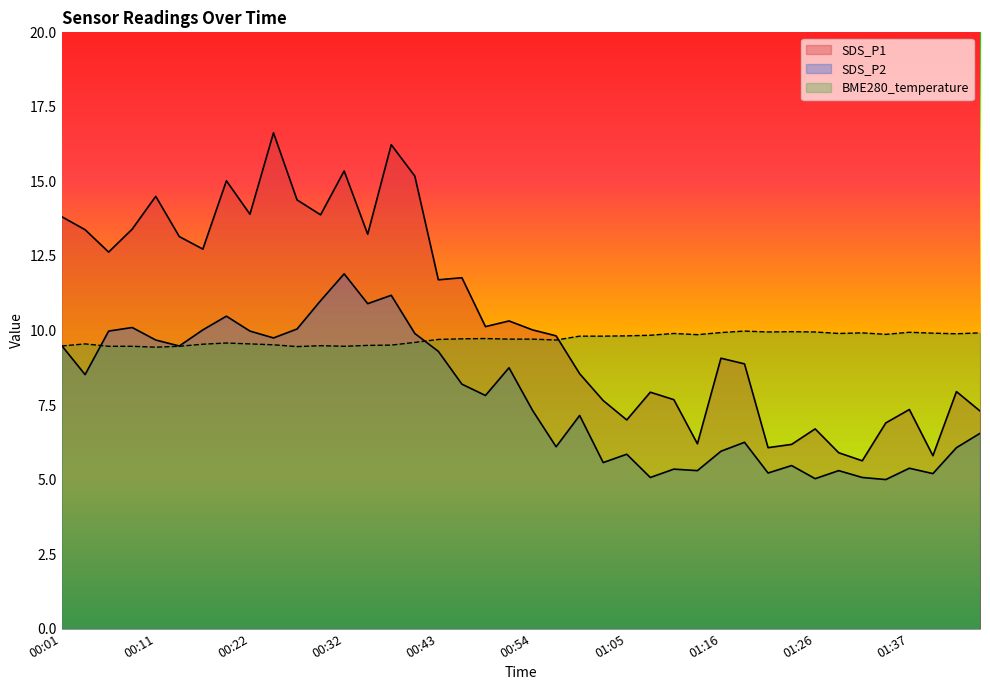

What is the average value of the SDS_P2 series?

7.8